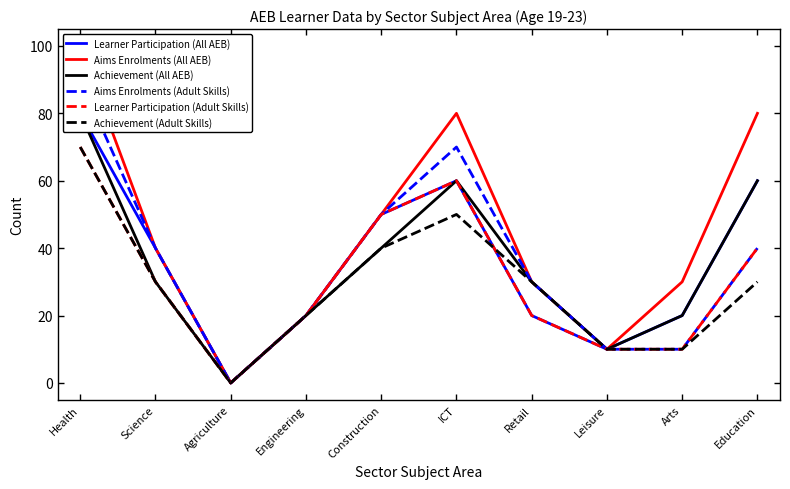

What is the value of the Learner Participation (Adult Skills) point at the 9th from the left?

10